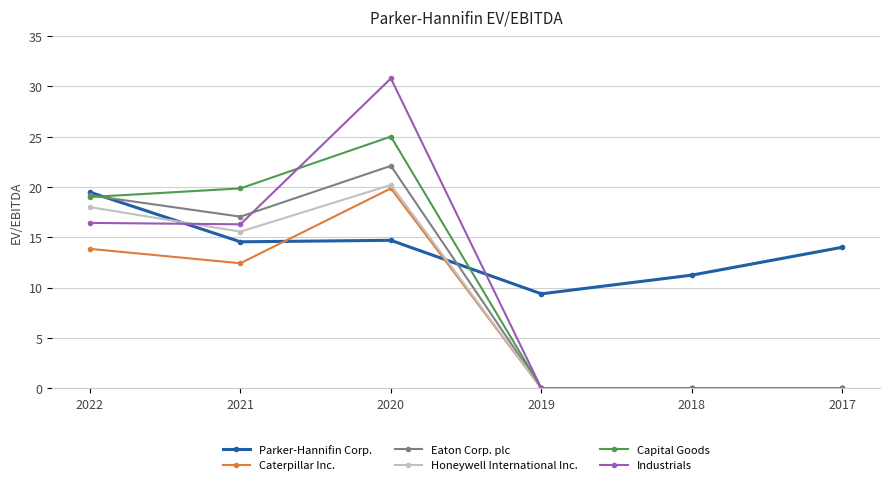

What are all the series names shown in the legend?

Parker-Hannifin Corp., Caterpillar Inc., Eaton Corp. plc, Honeywell International Inc., Capital Goods, Industrials